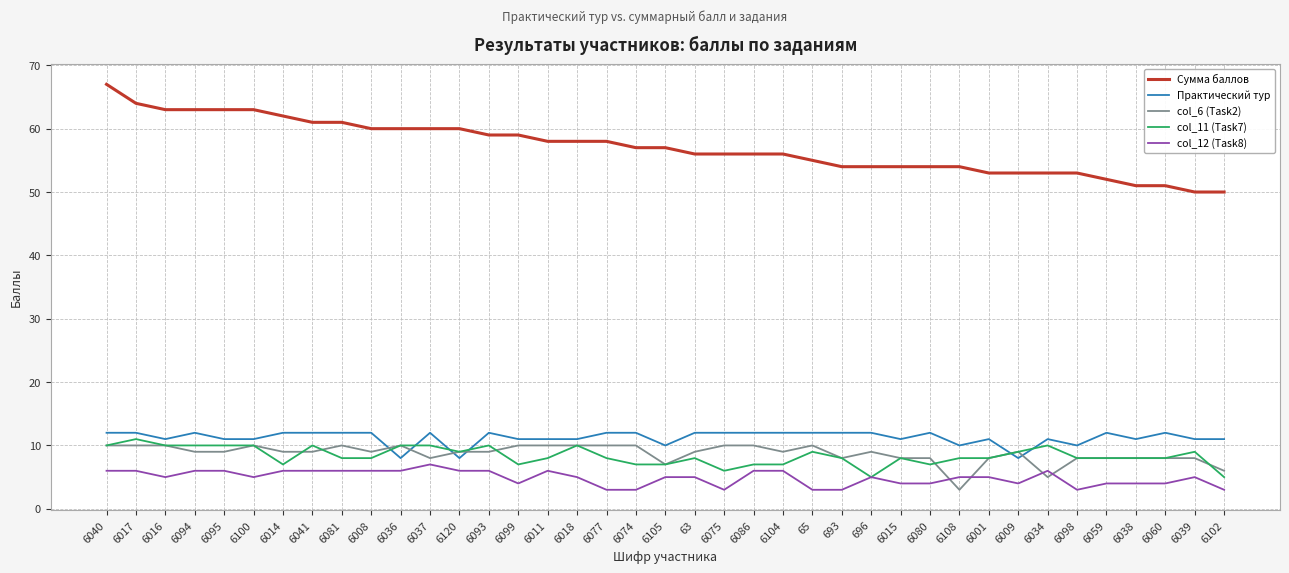

At which category does the chart reach its peak across all series?

6040